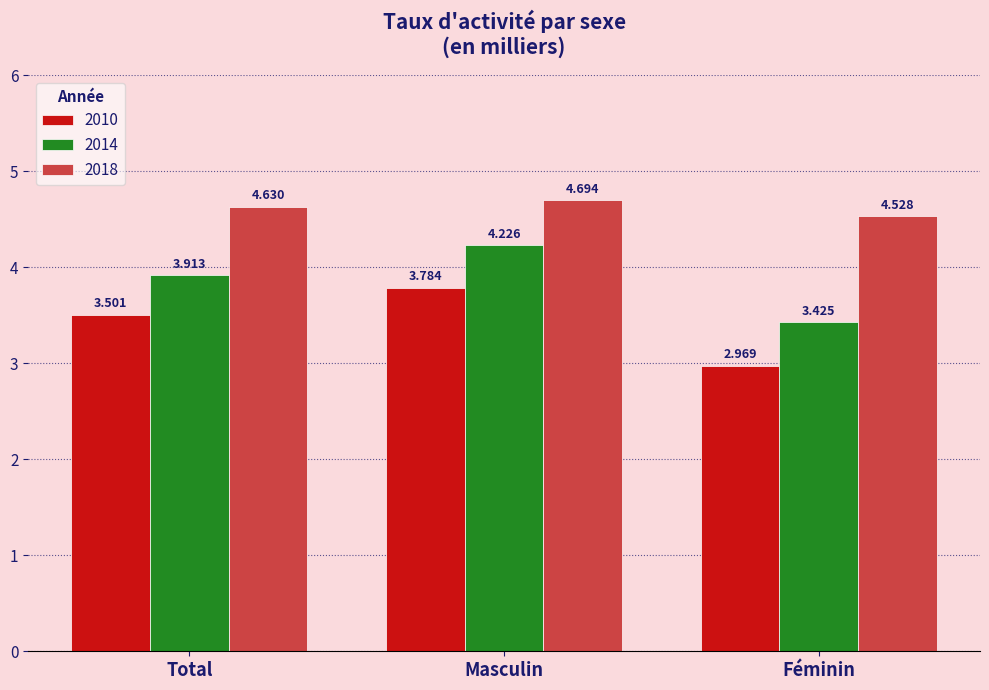

How many bars are there in total?

9